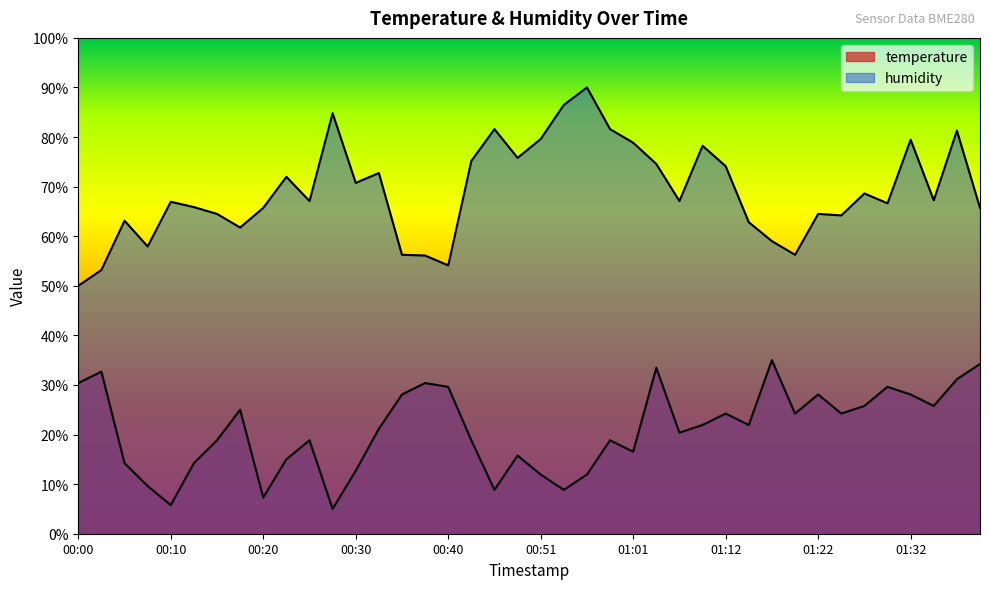

How many lines are shown in the chart?

2